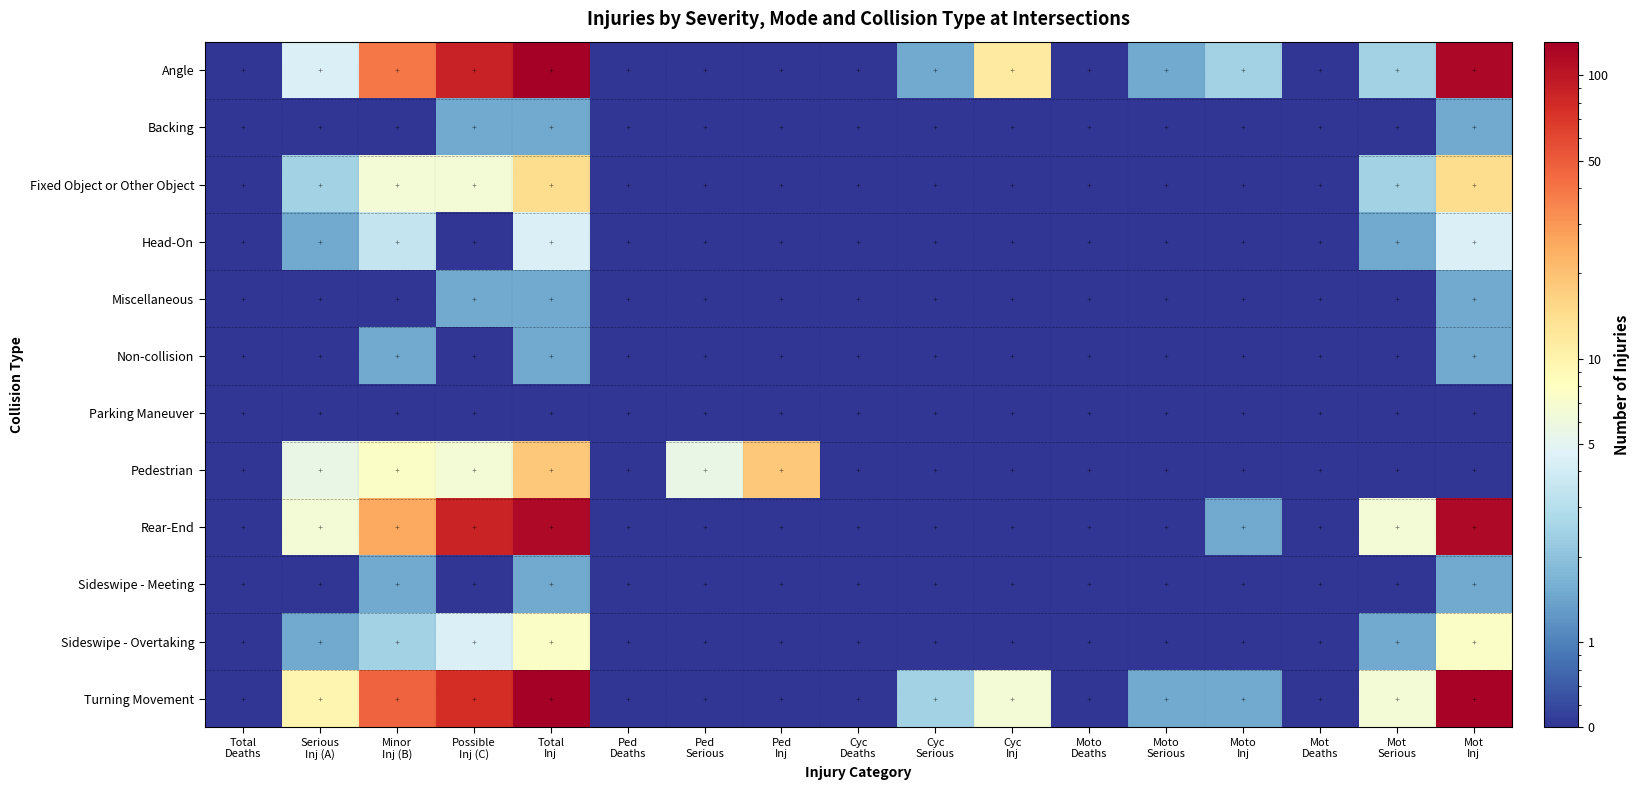

Which label corresponds to the largest value in the chart?

Total
Inj